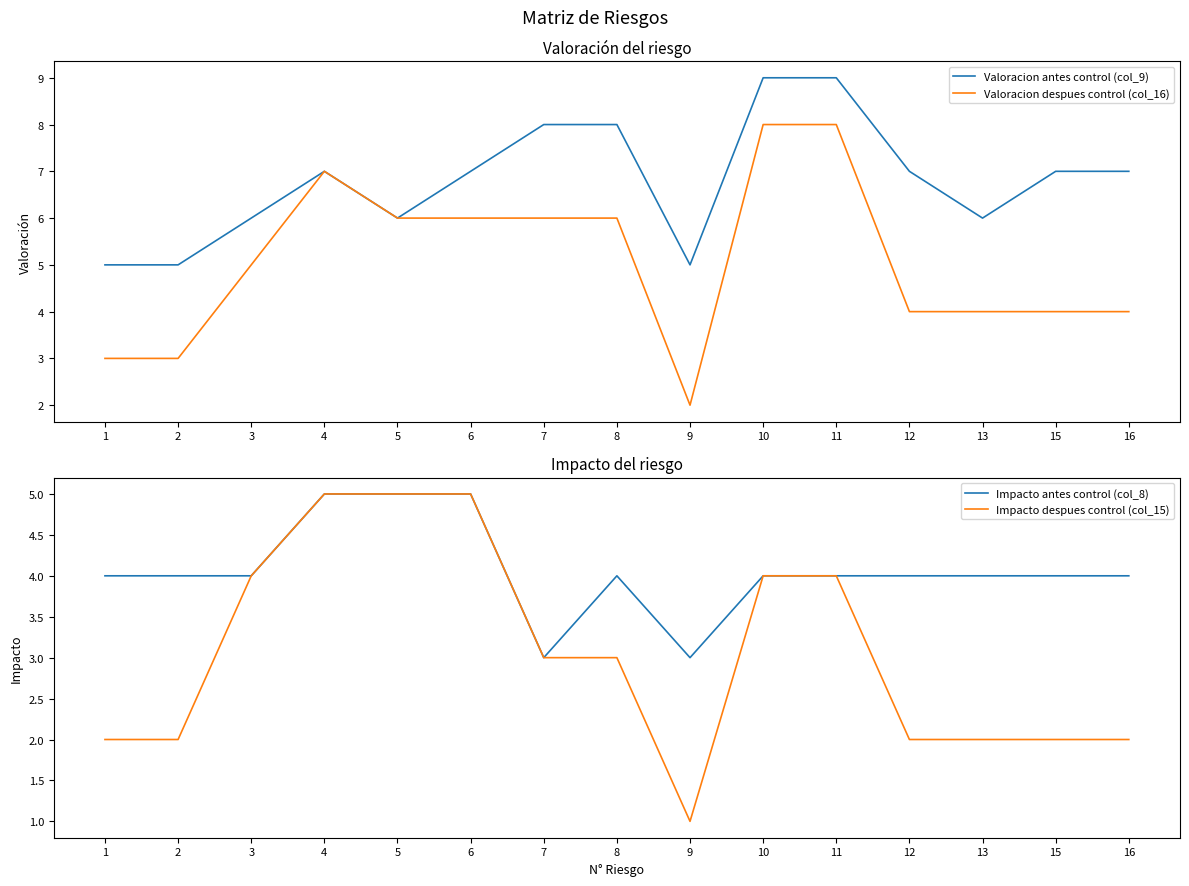

Does the chart have visible grid lines?

No